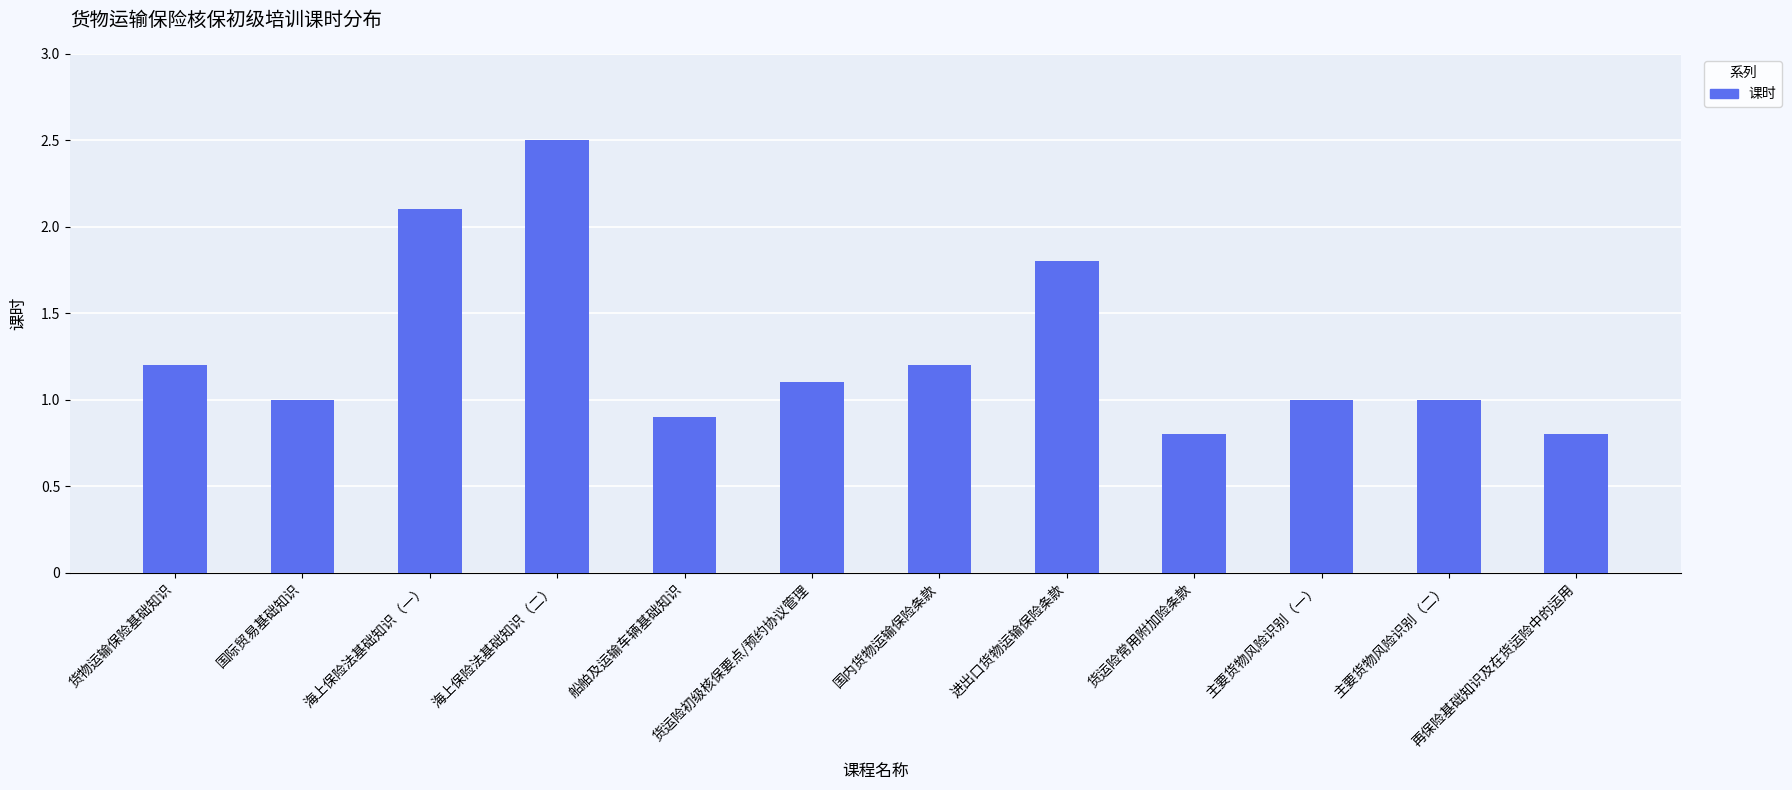

Between 货物运输保险基础知识 and 海上保险法基础知识（一）, which is larger?

海上保险法基础知识（一）